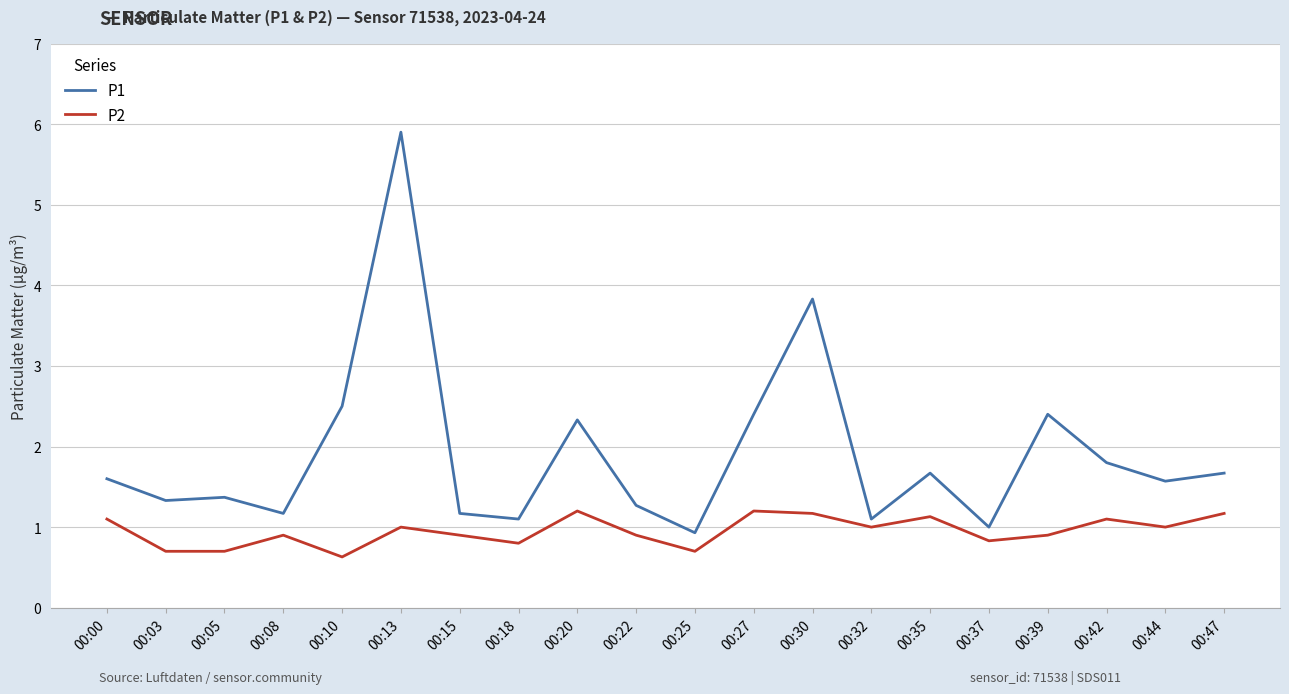

Reading left to right, transcribe all the data shown in this chart.

P1: 1.6	1.3	1.4	1.2	2.5	5.9	1.2	1.1	2.3	1.3	0.9	2.4	3.8	1.1	1.7	1.0	2.4	1.8	1.6	1.7
P2: 1.1	0.7	0.7	0.9	0.6	1.0	0.9	0.8	1.2	0.9	0.7	1.2	1.2	1.0	1.1	0.8	0.9	1.1	1.0	1.2